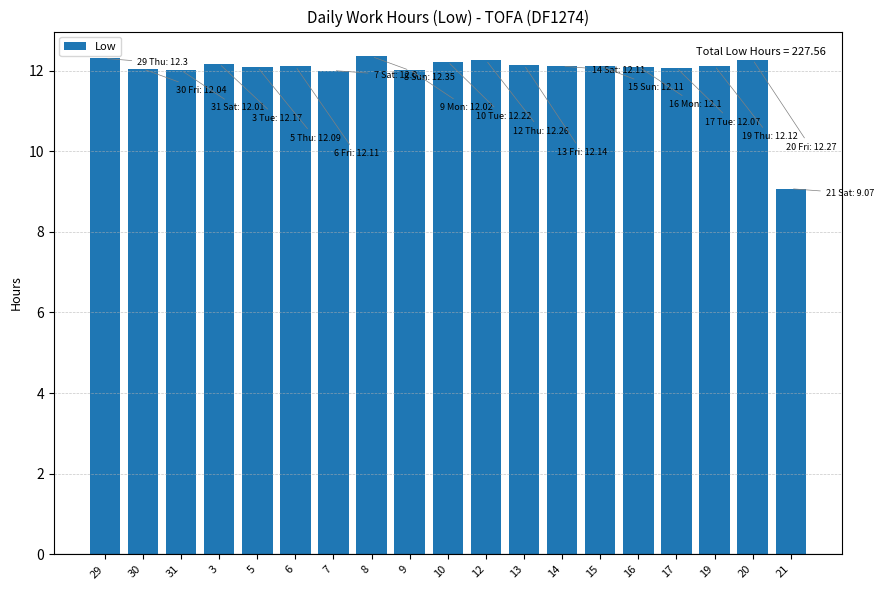

What is the difference between the second highest and minimum values?

3.2